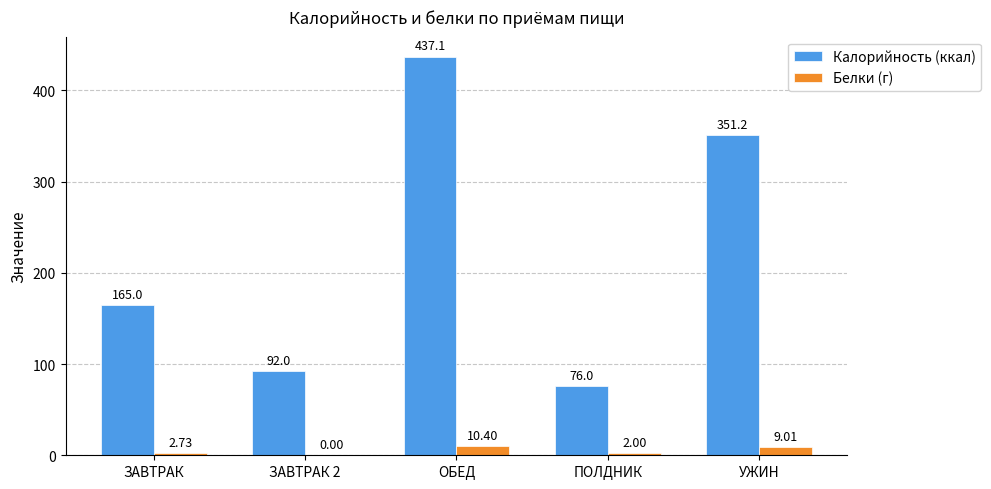

How many data points does each series have?

5